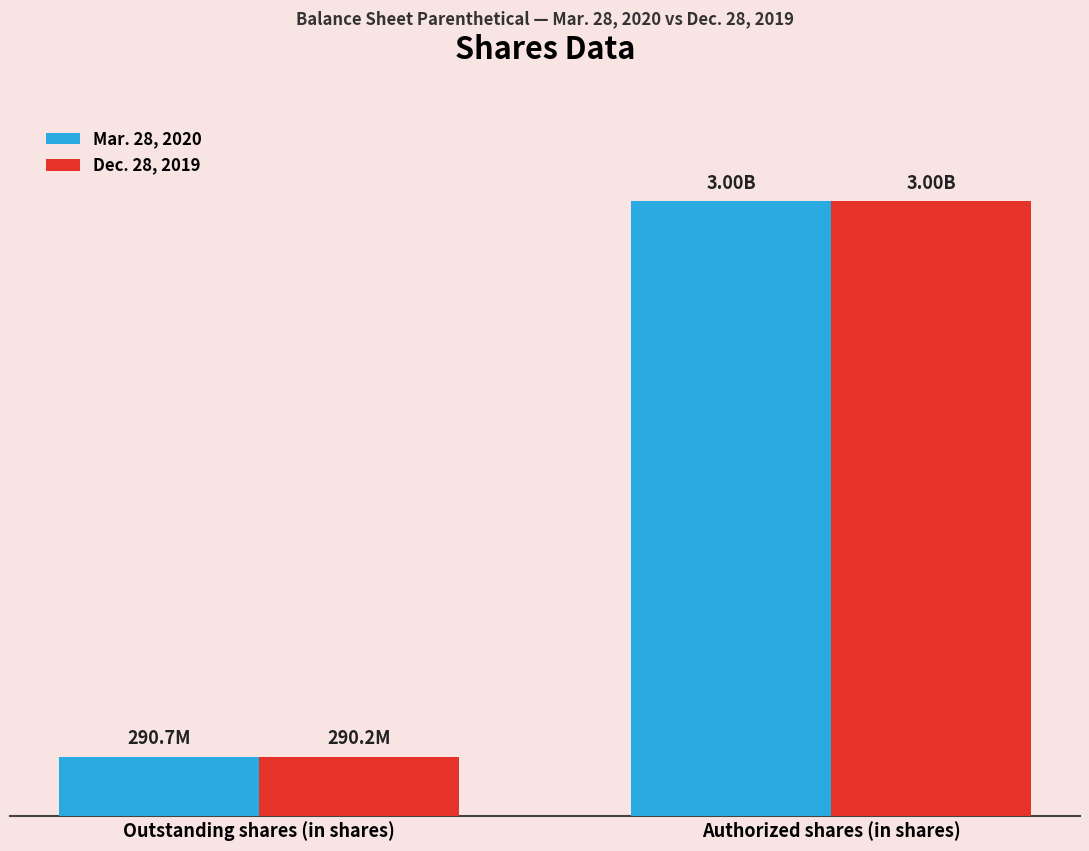

What is the difference between the Dec. 28, 2019 values at Outstanding shares (in shares) and Authorized shares (in shares)?

2709842701